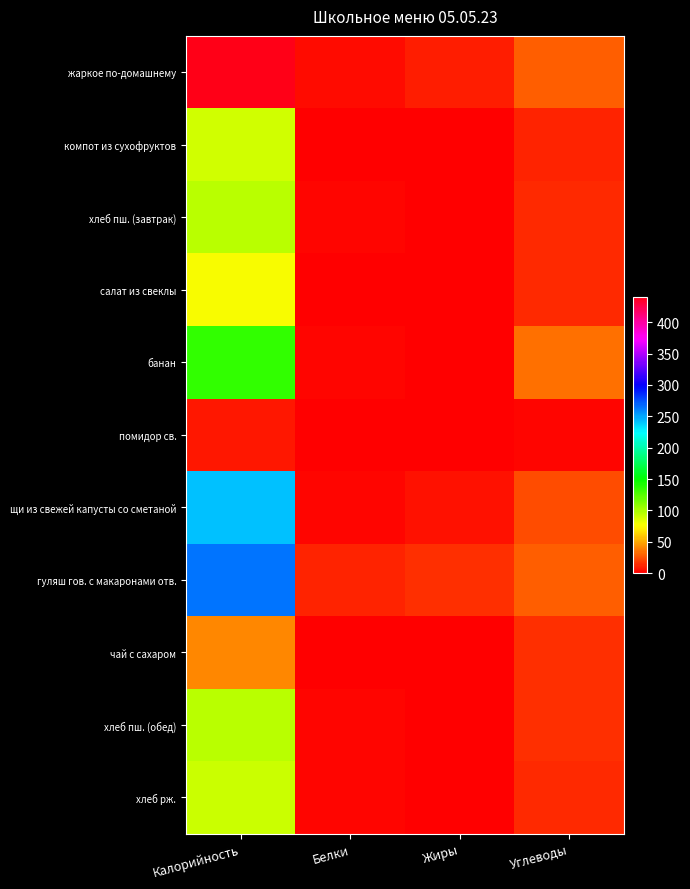

Rank the series at Белки from lowest to highest value.

компот из сухофруктов, салат из свеклы, помидор св., чай с сахаром, хлеб пш. (завтрак), банан, хлеб пш. (обед), хлеб рж., щи из свежей капусты со сметаной, жаркое по-домашнему, гуляш гов. с макаронами отв.